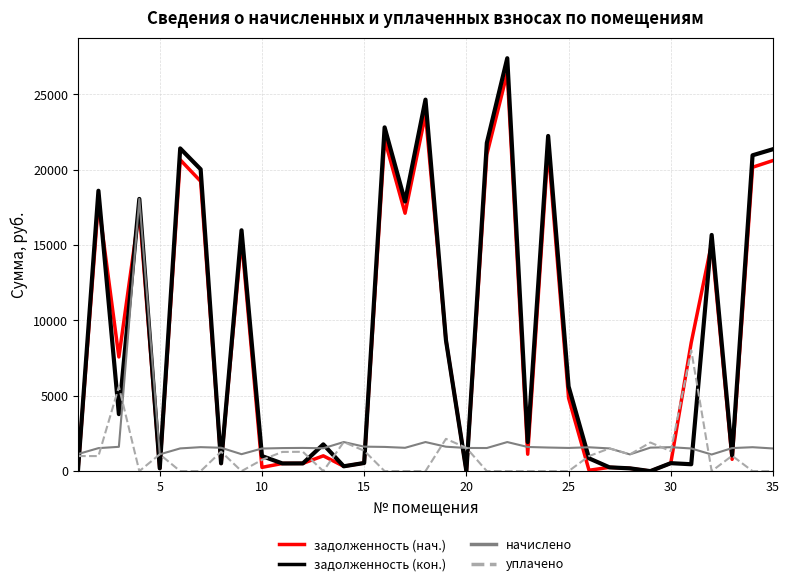

Which series has the largest range (max minus min)?

задолженность (кон.)